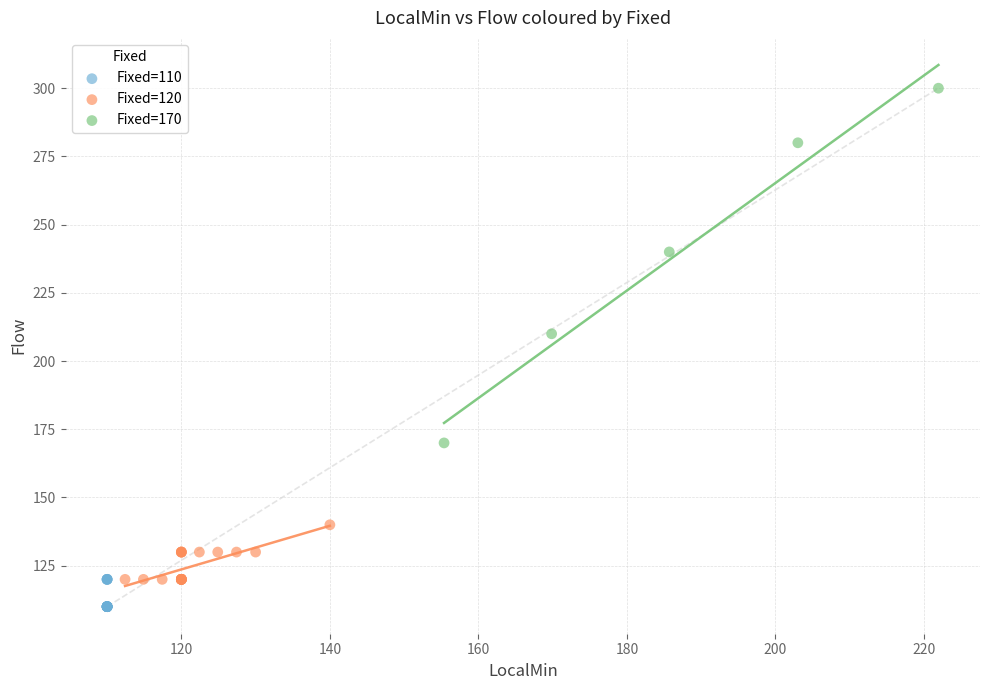

Which series reaches the maximum Y coordinate?

Fixed=170